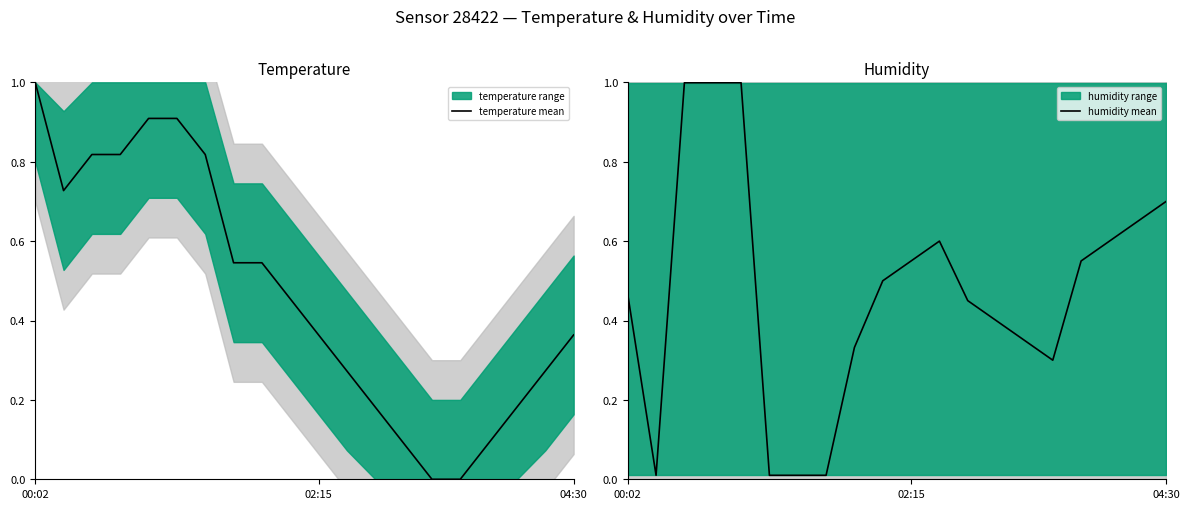

What is the highest value of the temperature mean series?

1.0